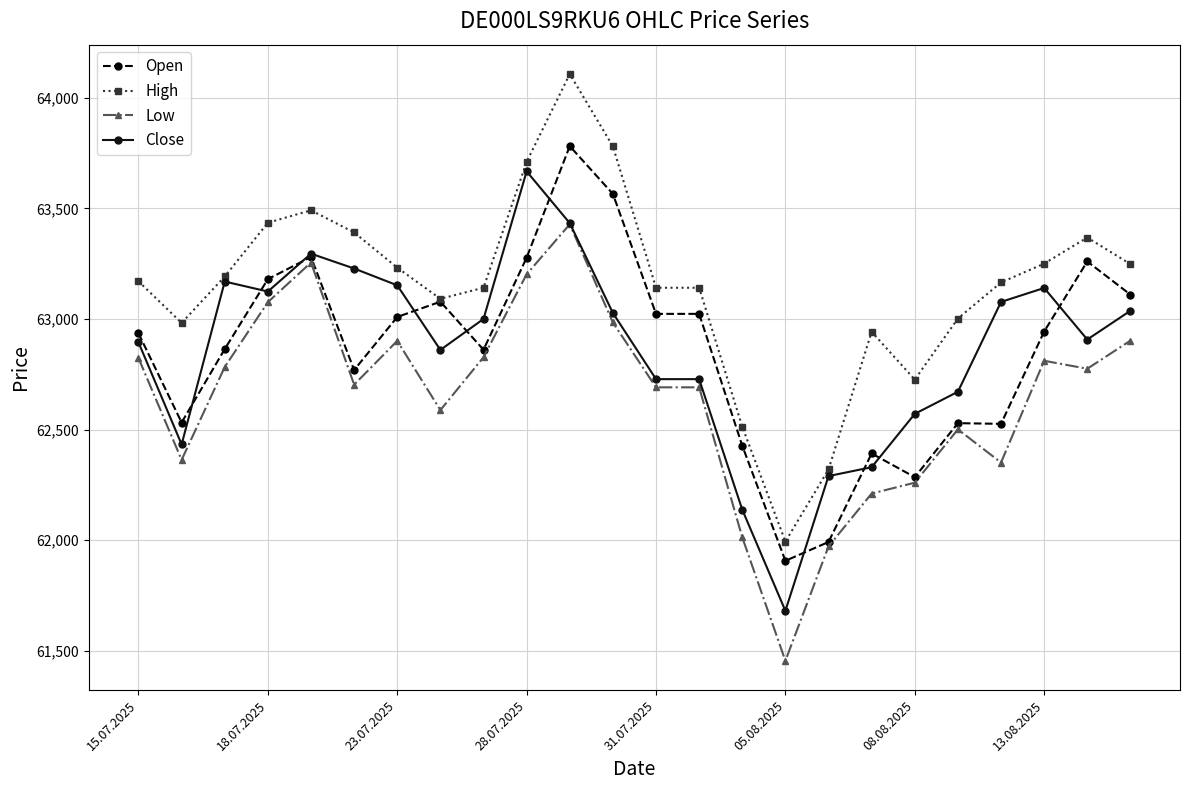

How many categories are shown in the chart?

24